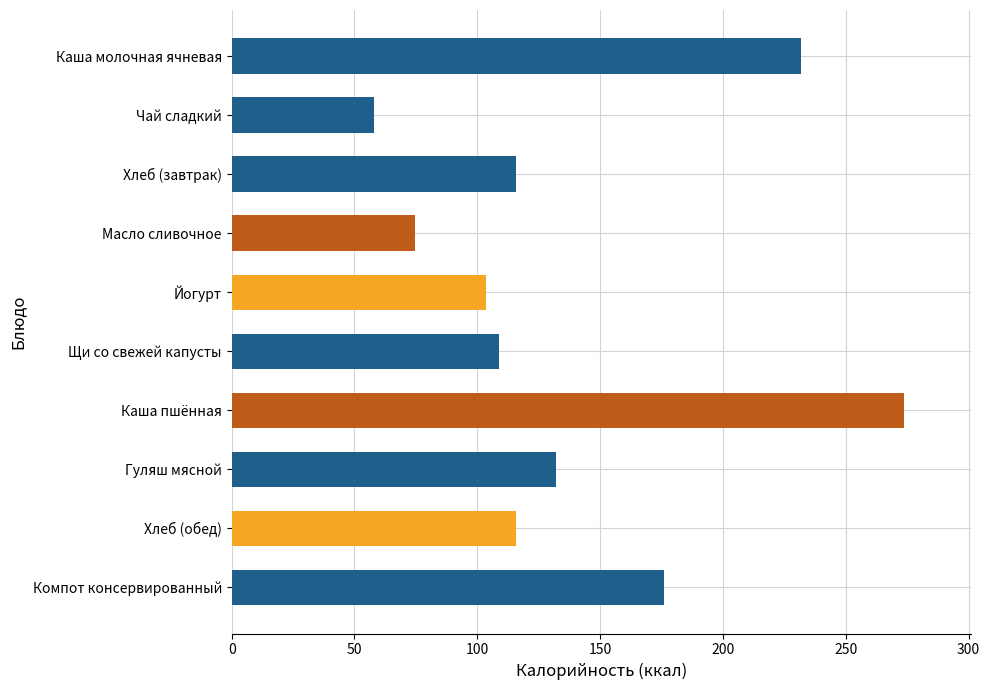

The chart shows a value of 103.5 at Йогурт. True or false?

True